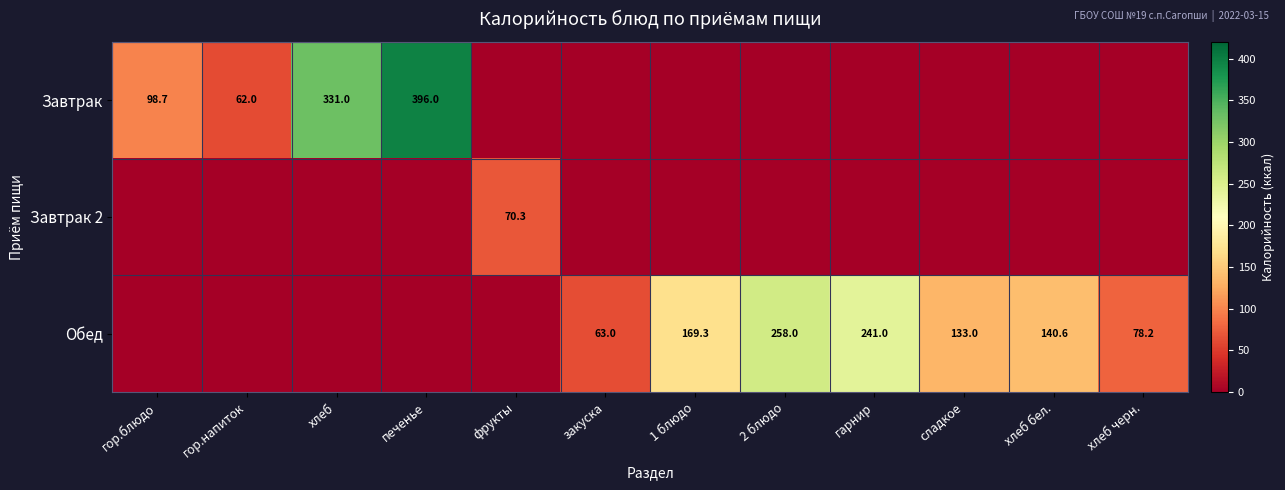

The value of Обед at 2 блюдо is 111.8. True or false?

False